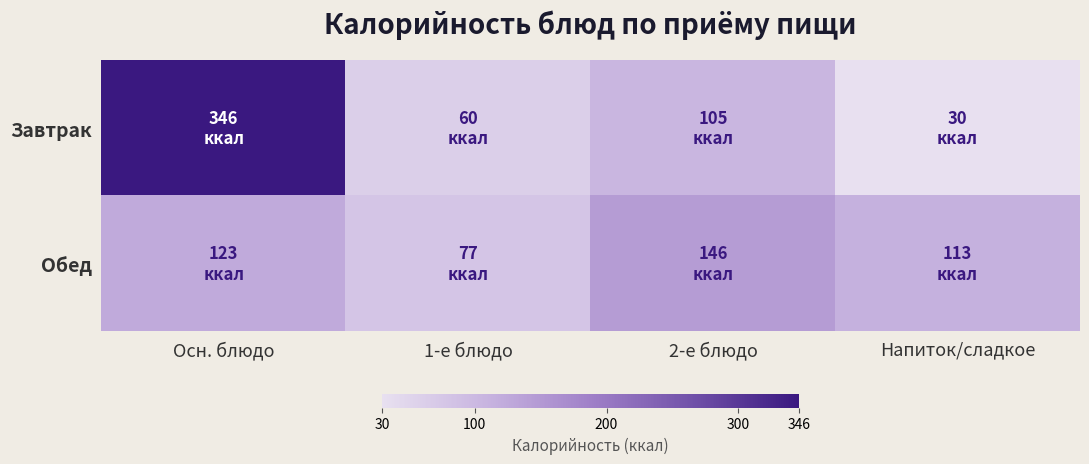

List the series in order of their peak value, lowest first.

Обед, Завтрак